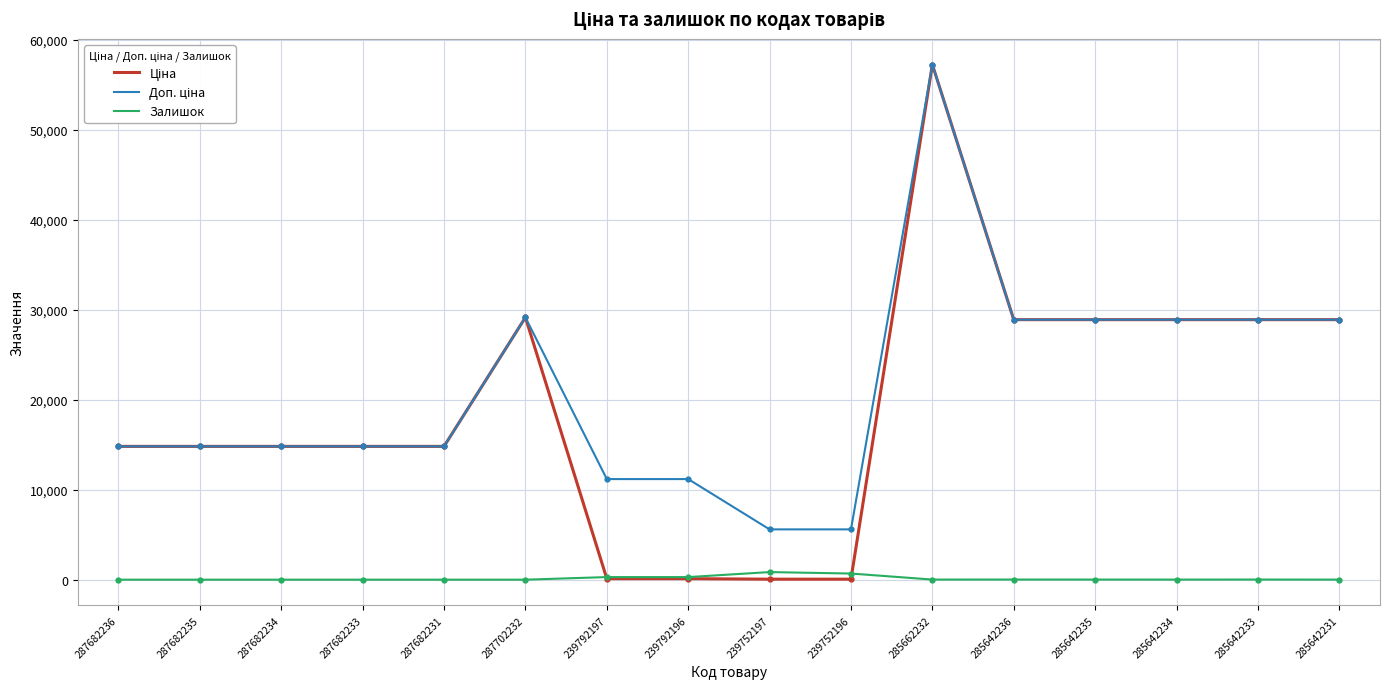

What is the spread (max minus min) of values at 239792197?

11070.2